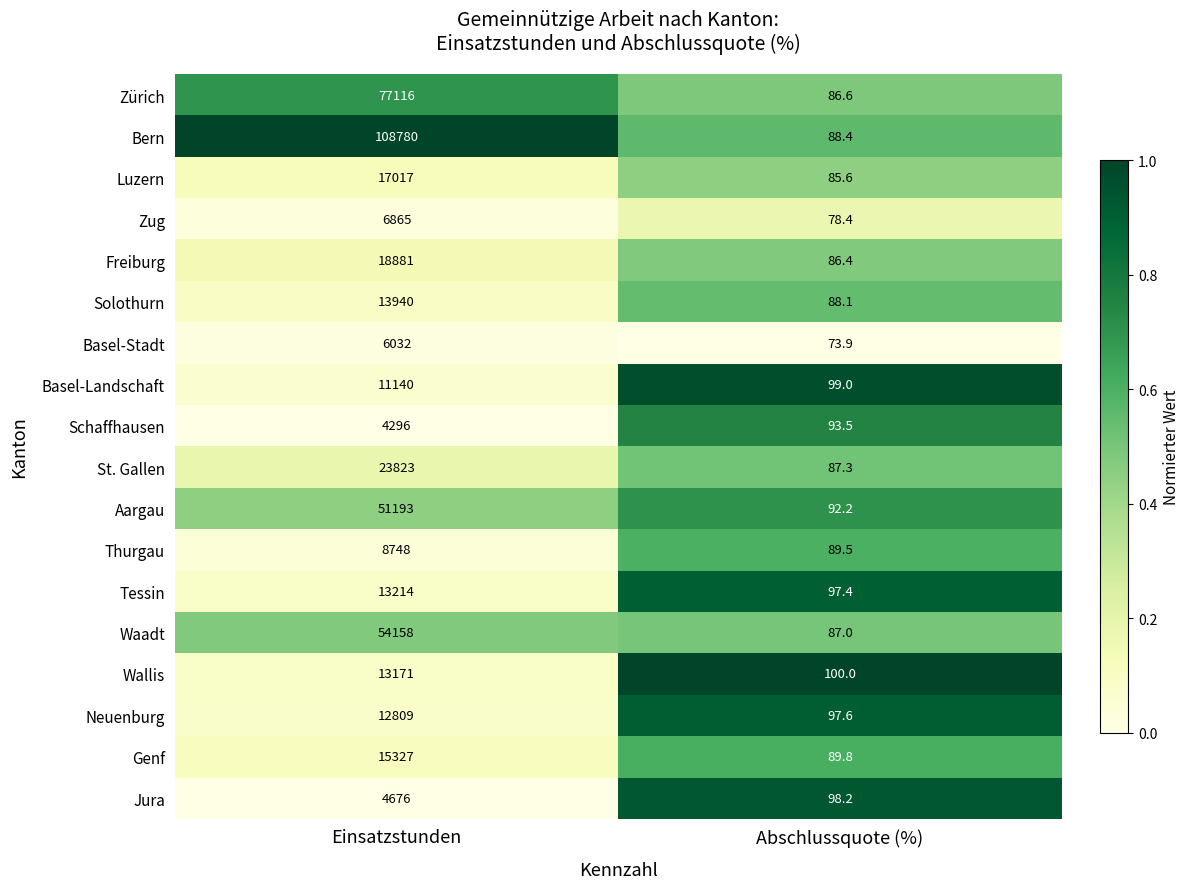

What is the total value across all series at Abschlussquote (%)?

1618.9